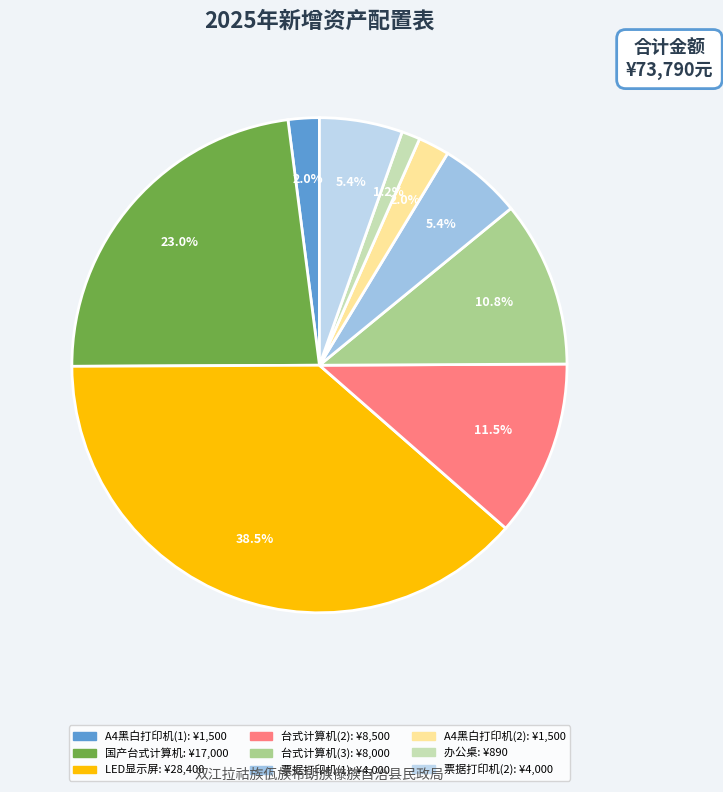

To the nearest percent, what is the average slice percentage?

11%